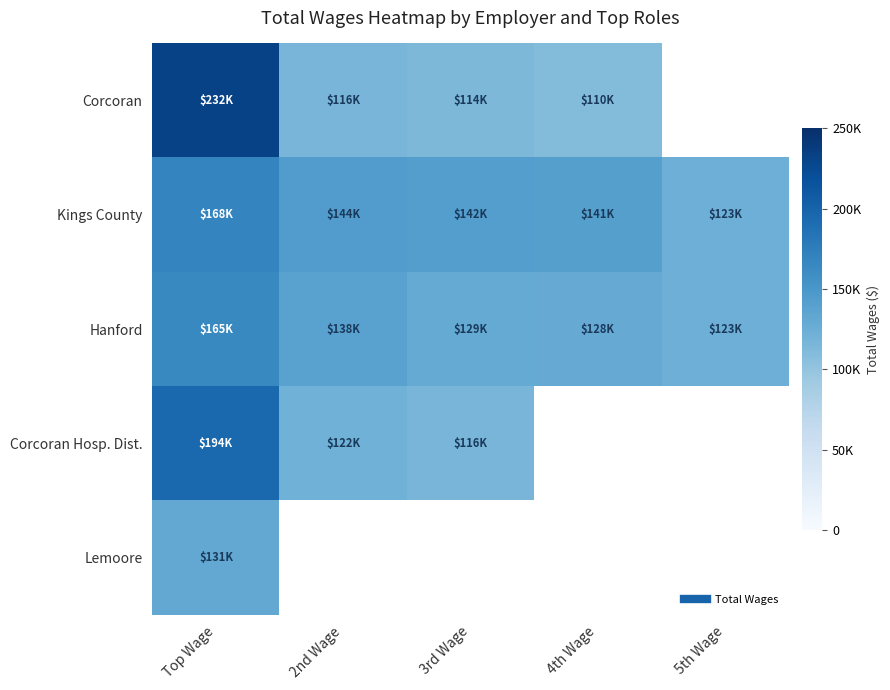

Where does the Hanford series first go above 128909?

Top Wage